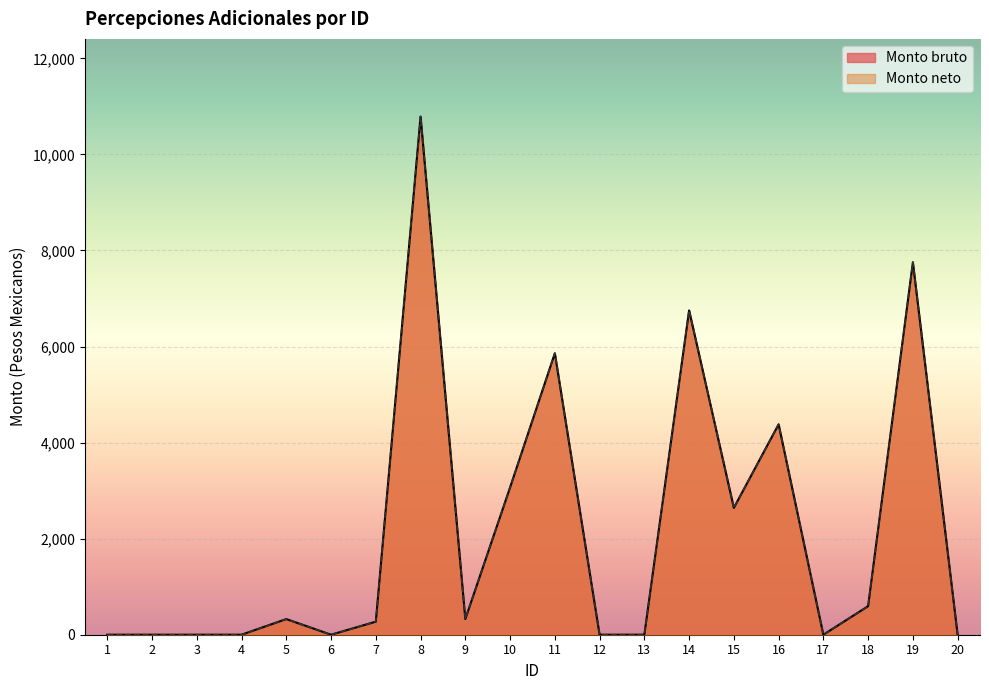

Where is the first local maximum for Monto bruto?

5